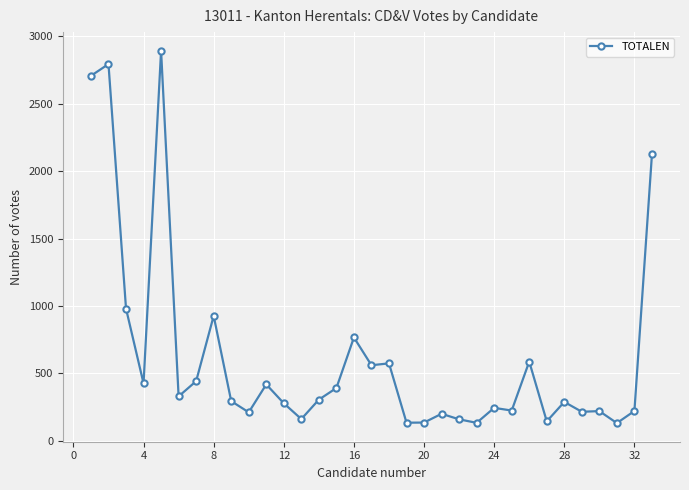

What is the value of the 33rd point from the left?

2125